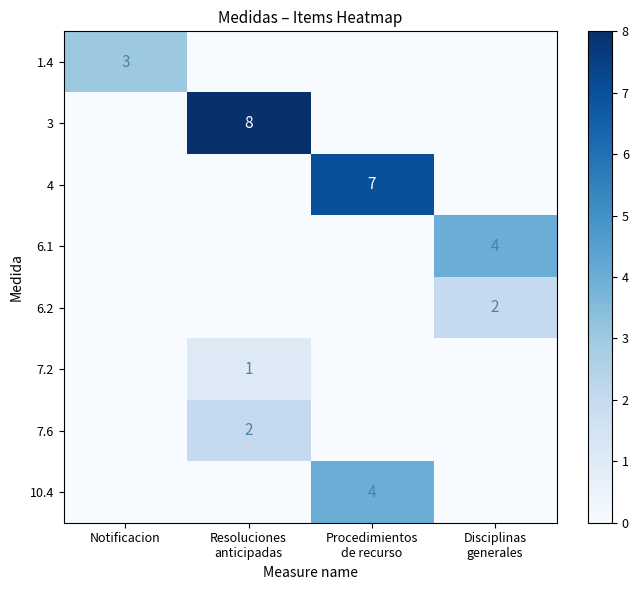

Rank the series by their maximum value, from lowest to highest.

7.2, 6.2, 7.6, 1.4, 6.1, 10.4, 4, 3